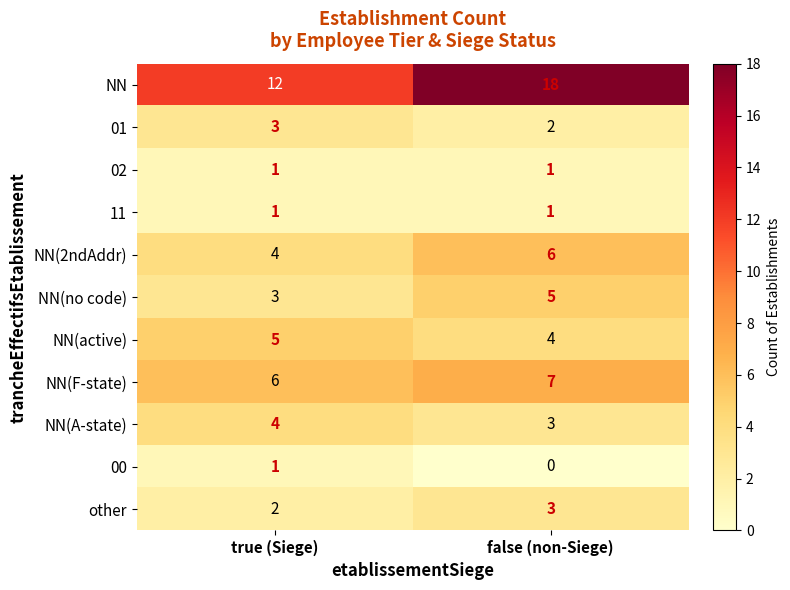

Which series has the largest total across all categories?

NN